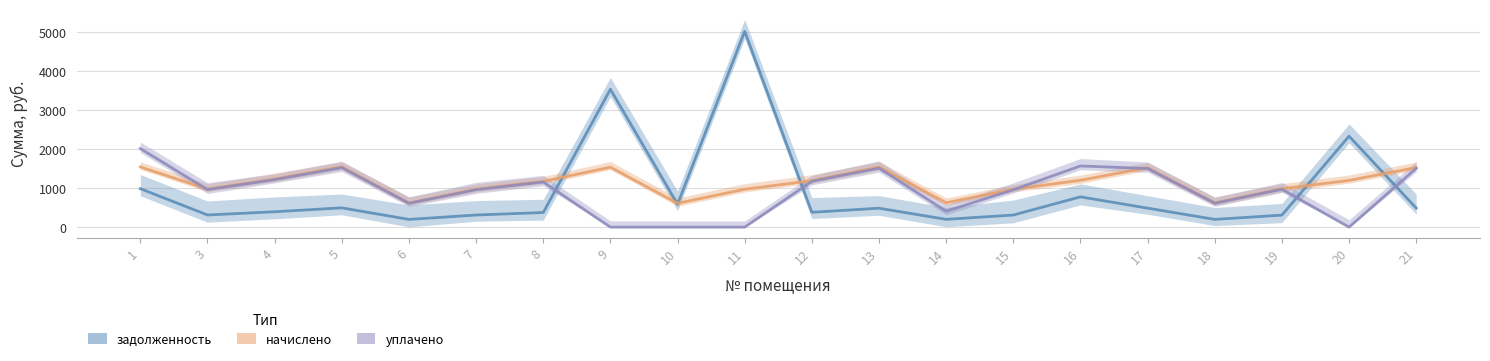

What is the maximum value for начислено?

1548.7